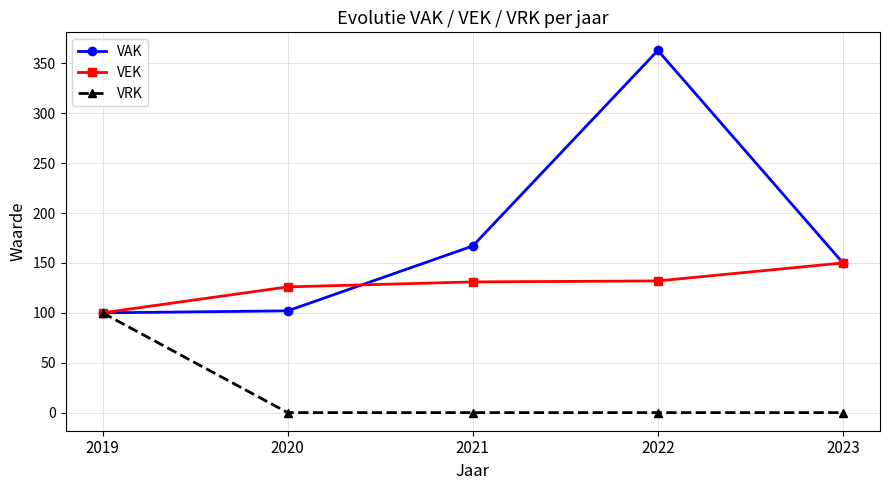

The value of VEK at 2023 is 237. True or false?

False